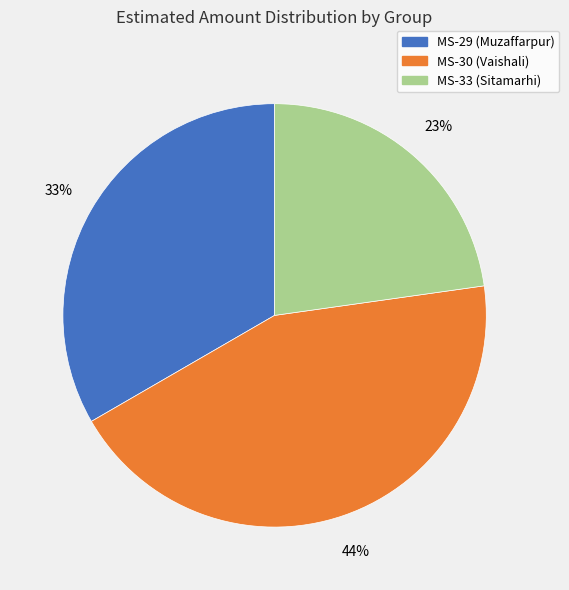

Do MS-33 (Sitamarhi) and MS-29 (Muzaffarpur) together represent more than half of the pie?

Yes